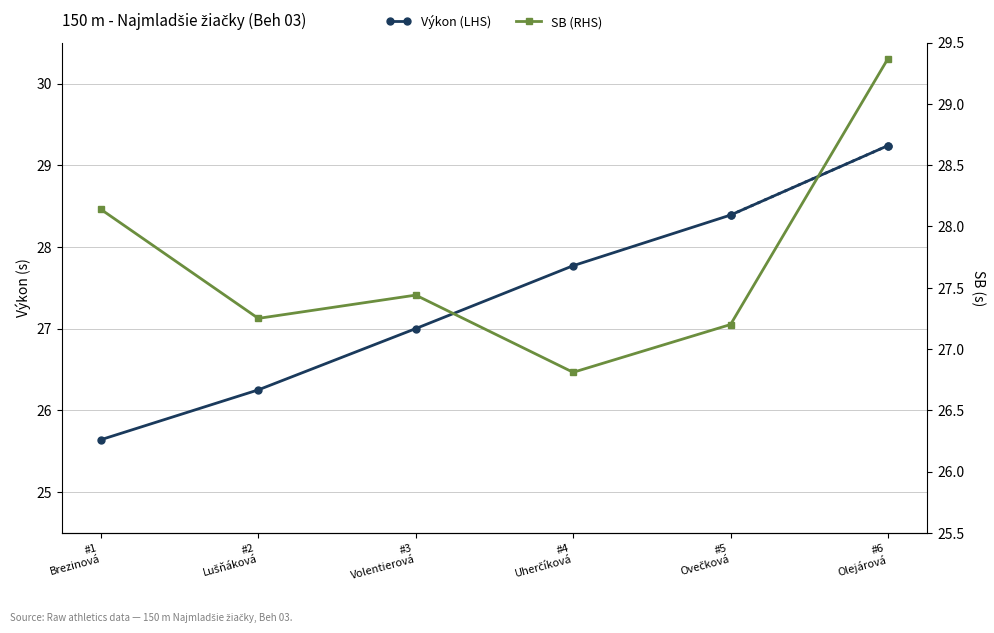

What position from the right is #2
Lušňáková?

5